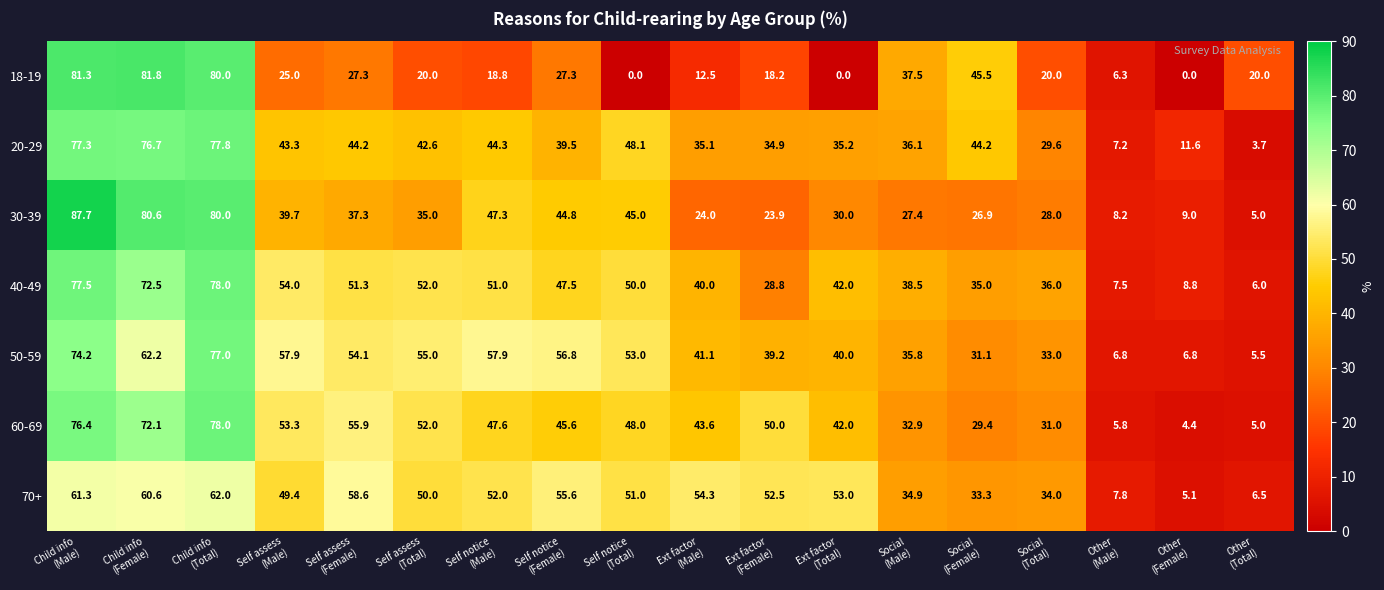

What is the maximum value shown in the chart?

87.7